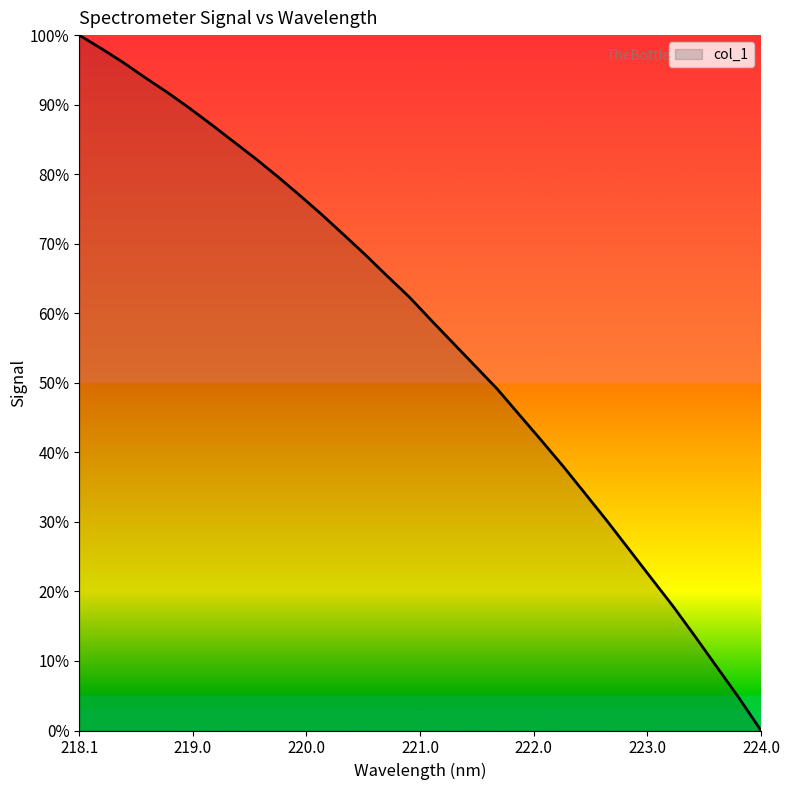

What is the greatest value displayed?

100.0